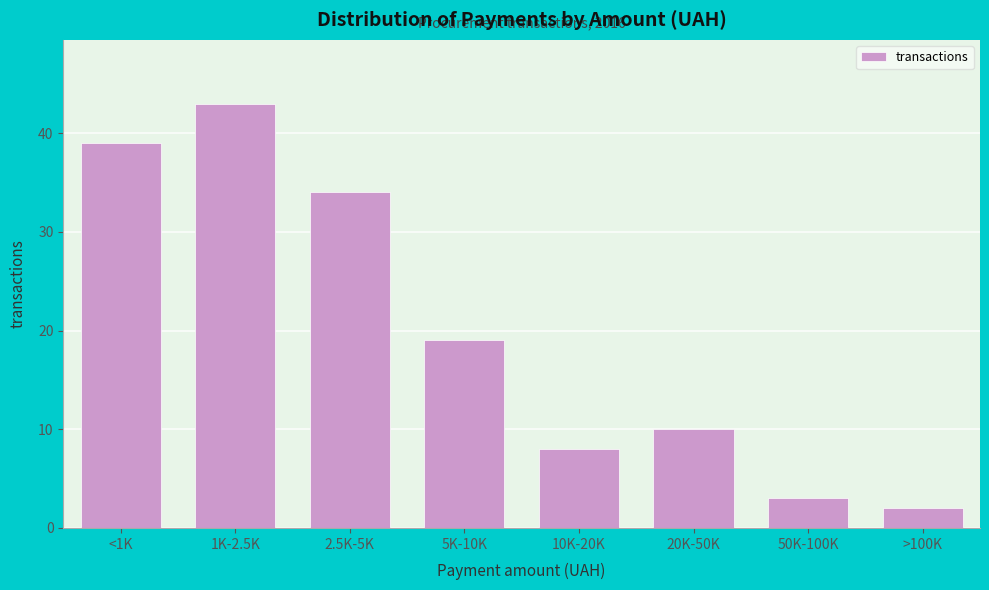

Reading left to right, list all the values displayed in this chart.

<1K=39	1K-2.5K=43	2.5K-5K=34	5K-10K=19	10K-20K=8	20K-50K=10	50K-100K=3	>100K=2